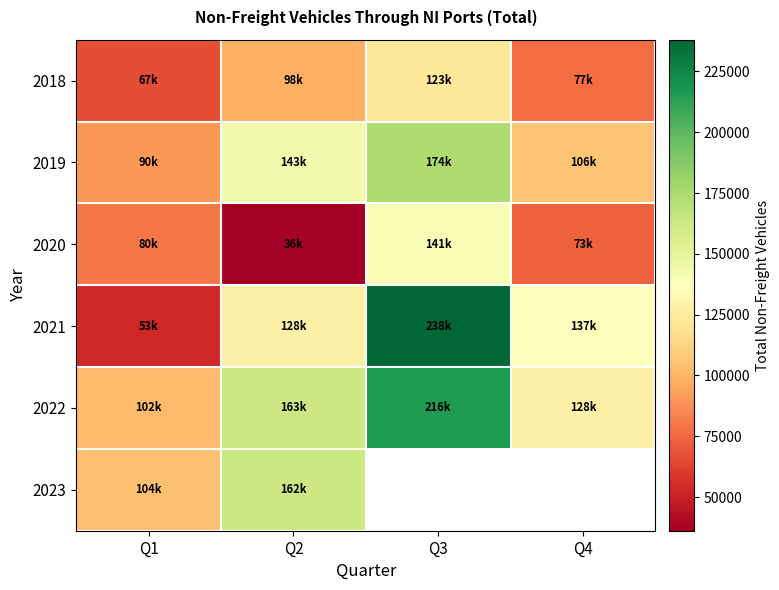

What is the highest value of the 2018 series?

123379.9